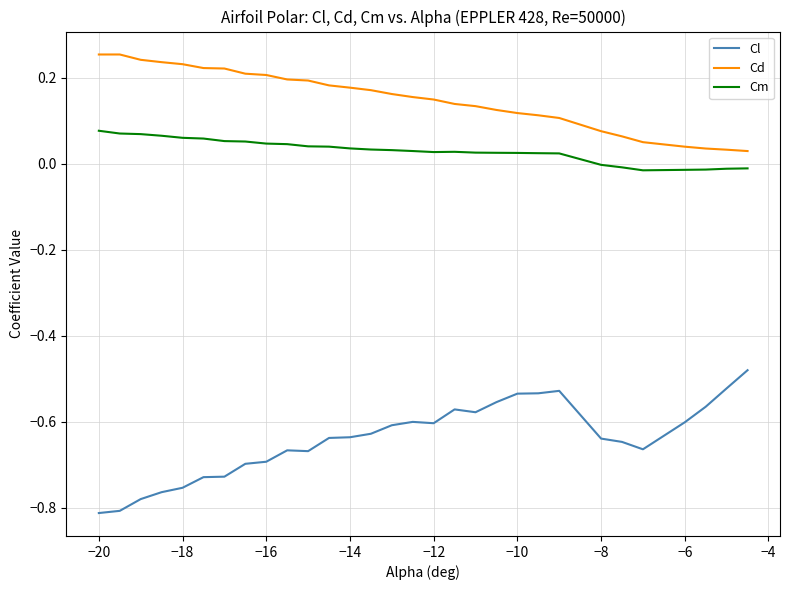

In Cm, how many points are higher than both neighbors (excluding endpoints)?

1